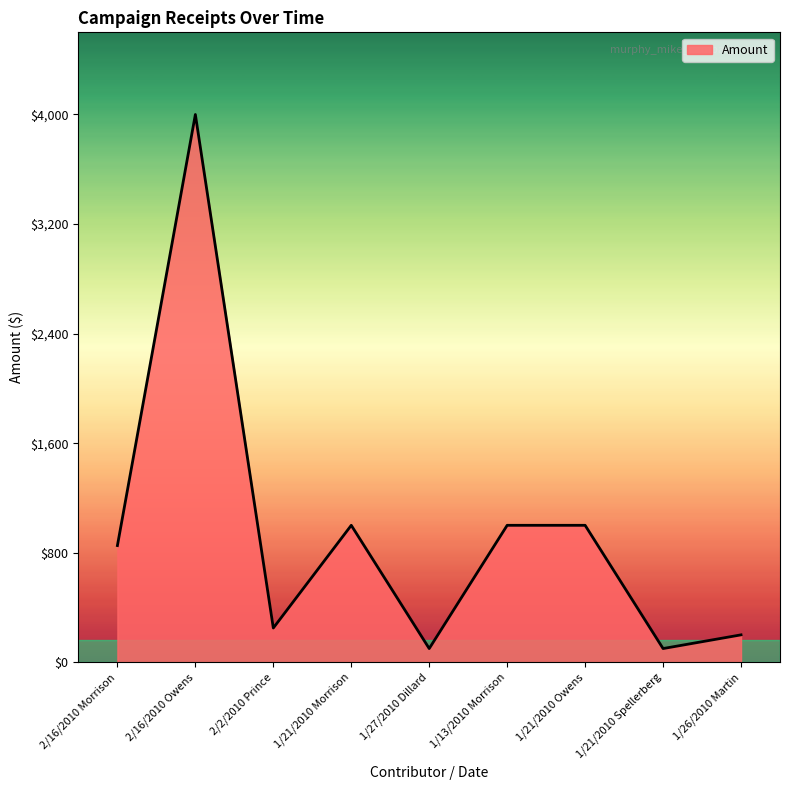

Where does the data first go above 852?

2/16/2010 Morrison